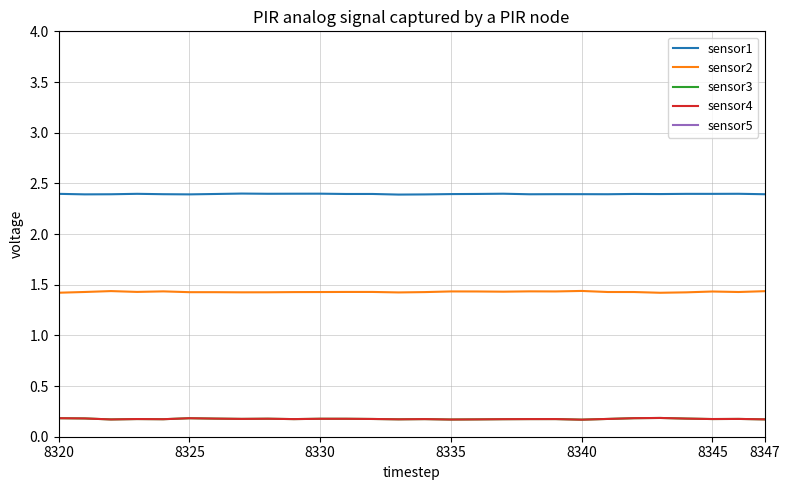

Which series has the largest total across all categories?

sensor5